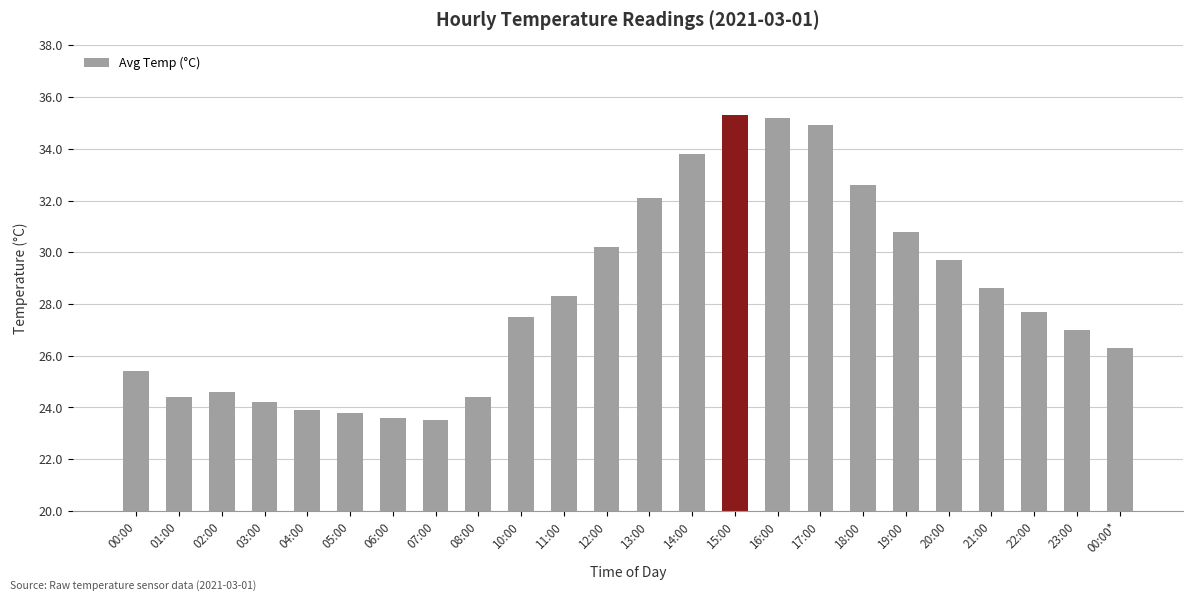

What is the minimum value shown in the chart?

23.5